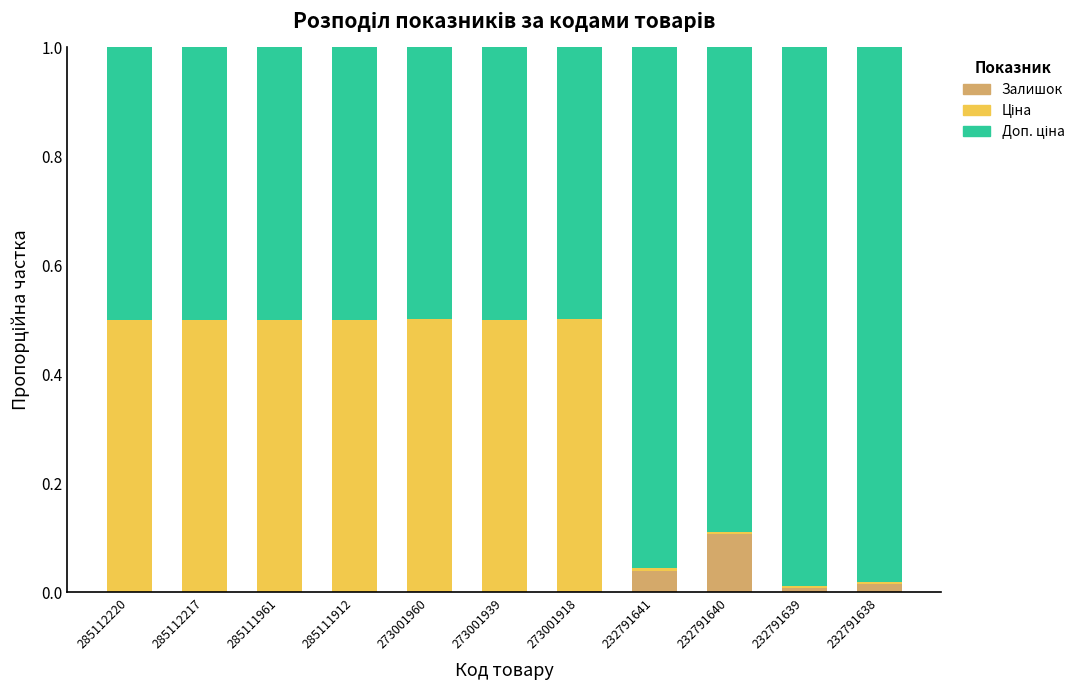

Which category has the highest value in the Залишок series?

232791640